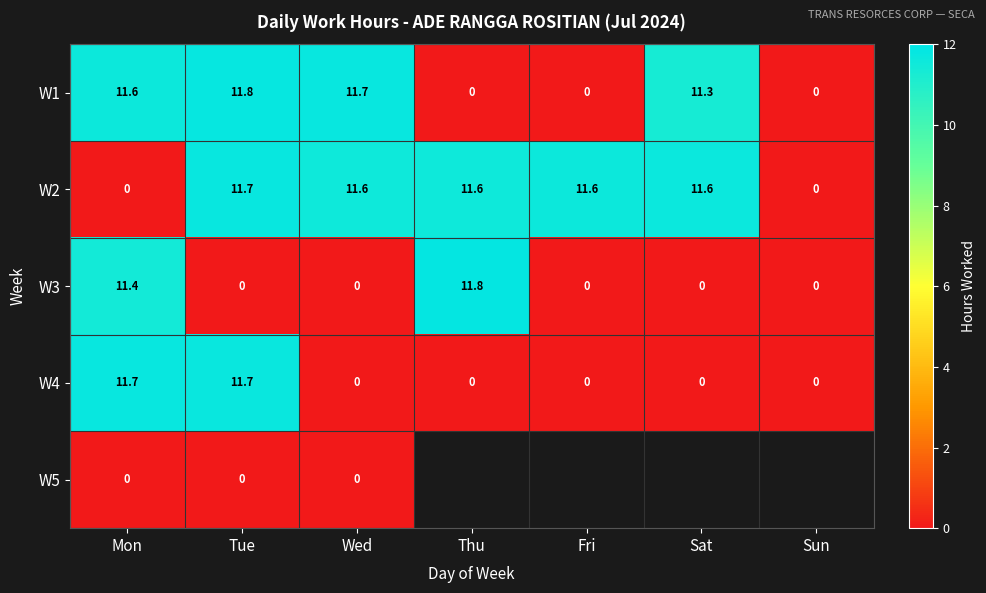

At which label does W2 first exceed 11?

Tue